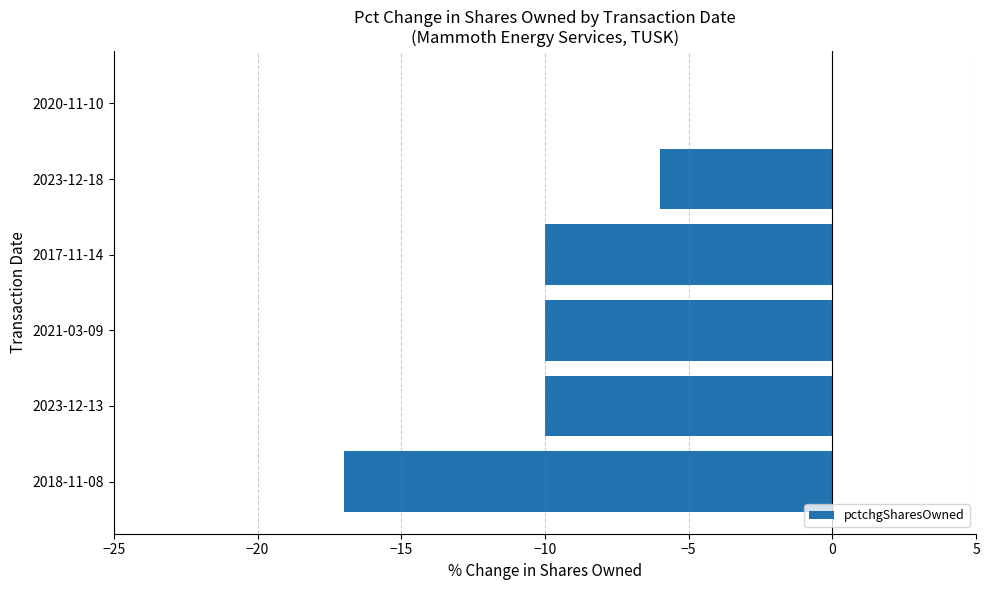

Is it true that the value at 2023-12-18 is -2?

False